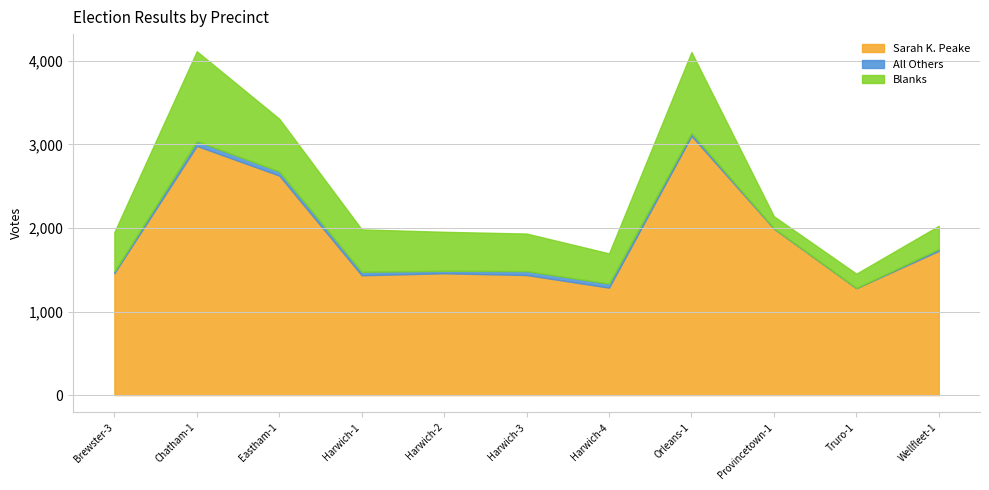

At which category does the chart reach its peak across all series?

Orleans-1